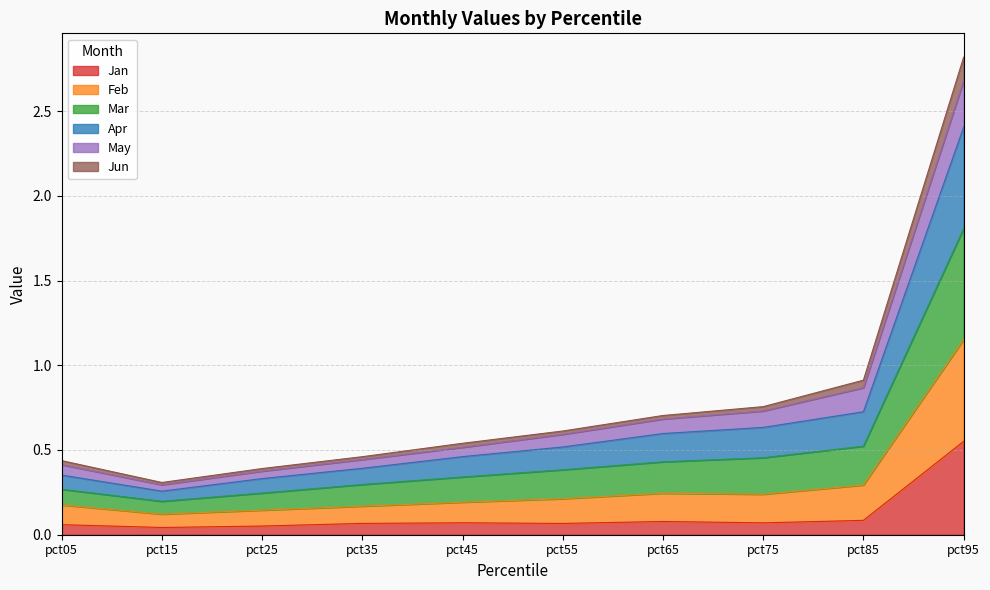

What is the total value across all series at pct95?

2.8